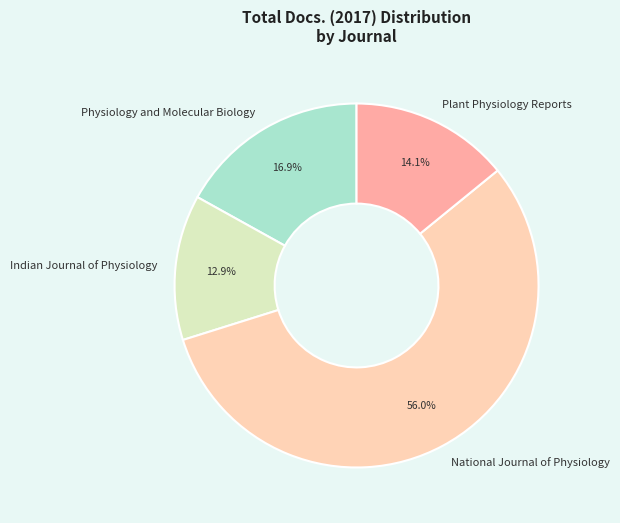

Which category has the smallest portion of the pie?

Indian Journal of Physiology